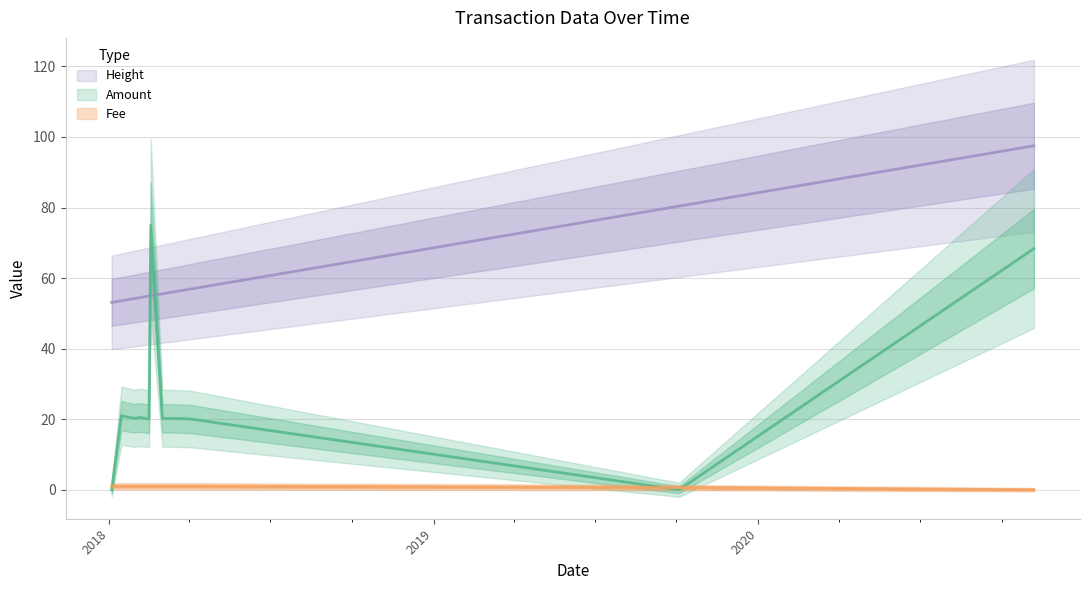

True or false: Fee and Height intersect in this chart.

False